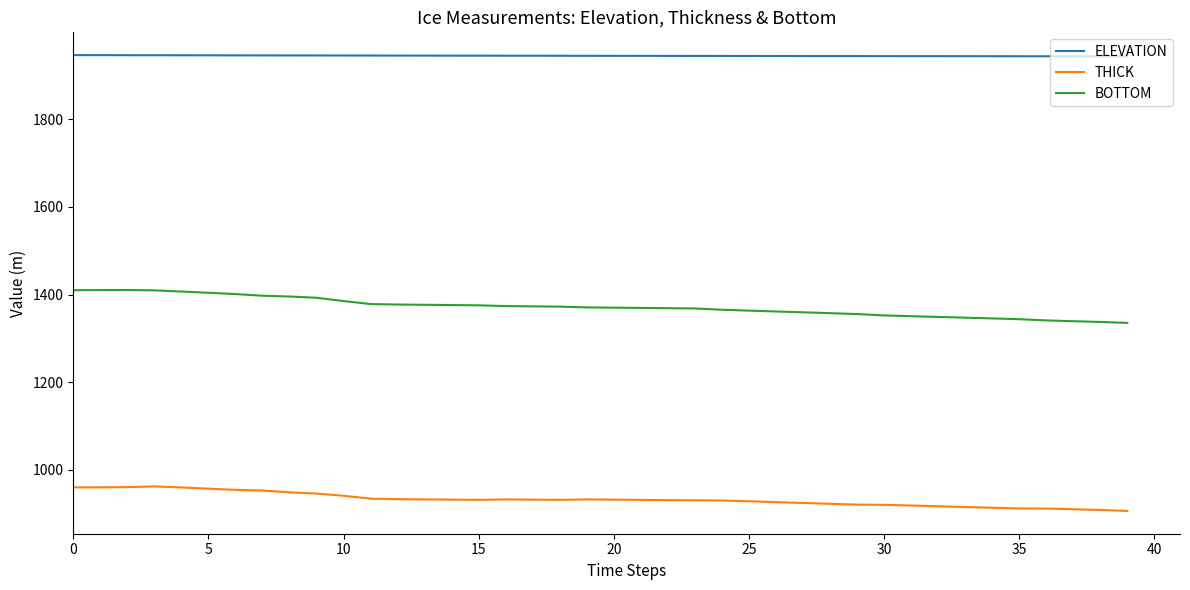

What is the maximum value for THICK?

962.0